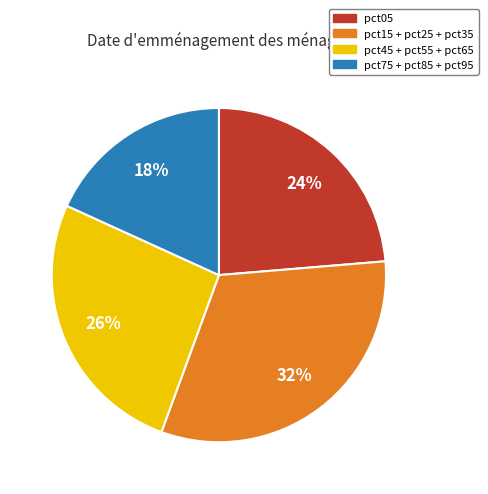

True or false: pct15 + pct25 + pct35 accounts for 32% of the total.

True